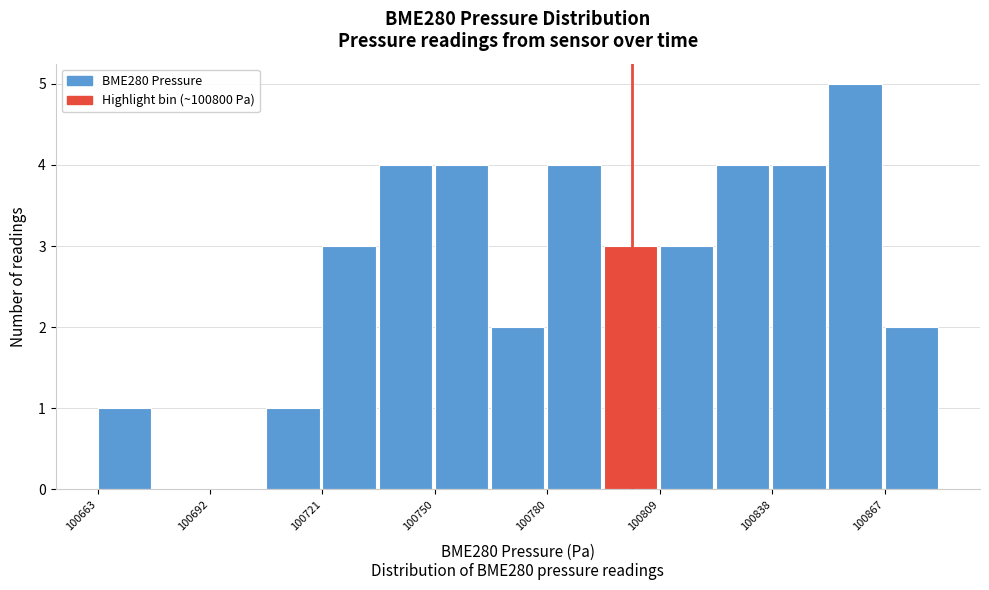

Around what value on the x-axis is the tallest bar? Give the approximate position of its centre, as read against the axis.

100860